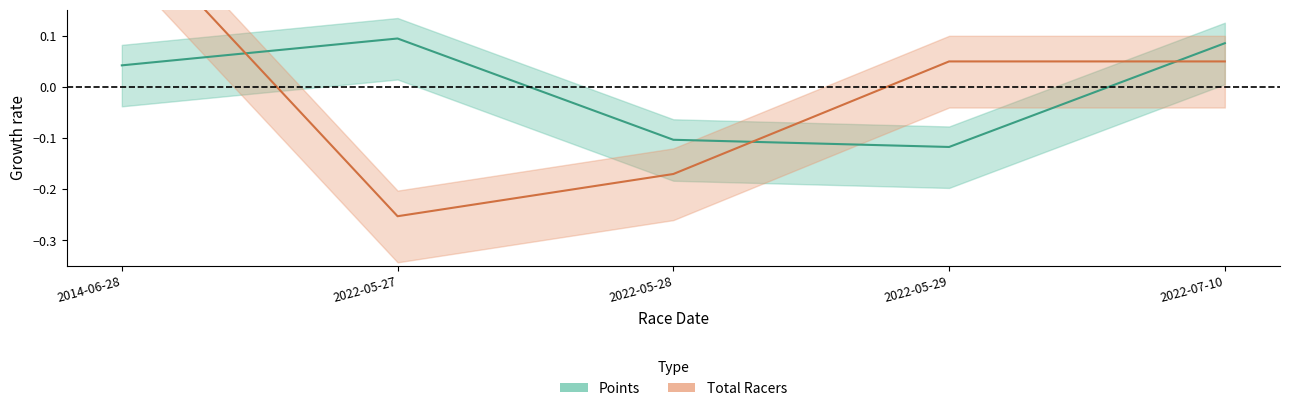

What is the sum of the Points values at 2022-05-29 and 2022-05-28?

-0.2